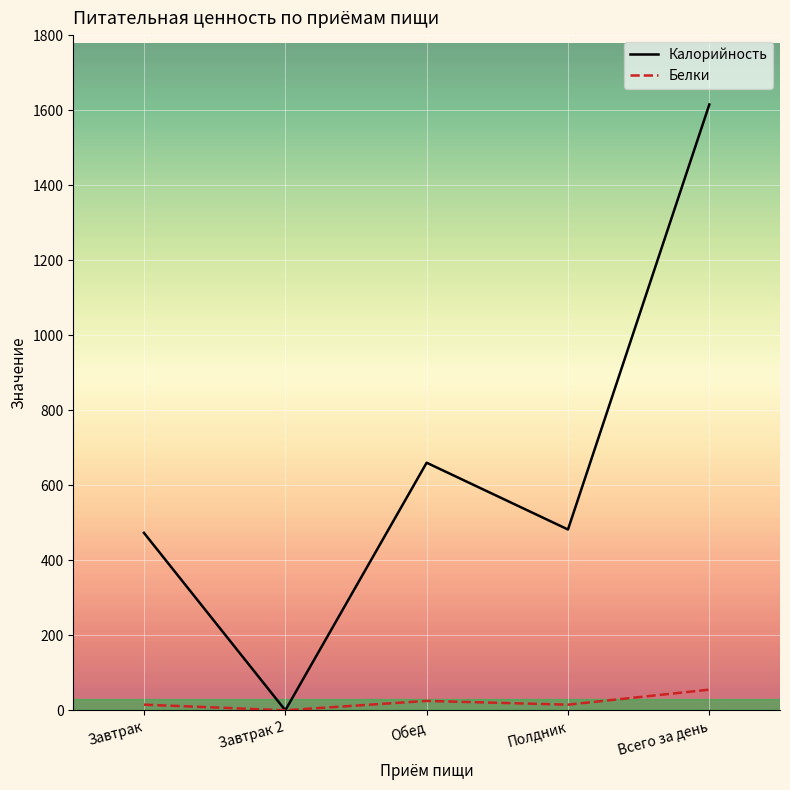

At how many categories does at least one series exceed 1255?

1